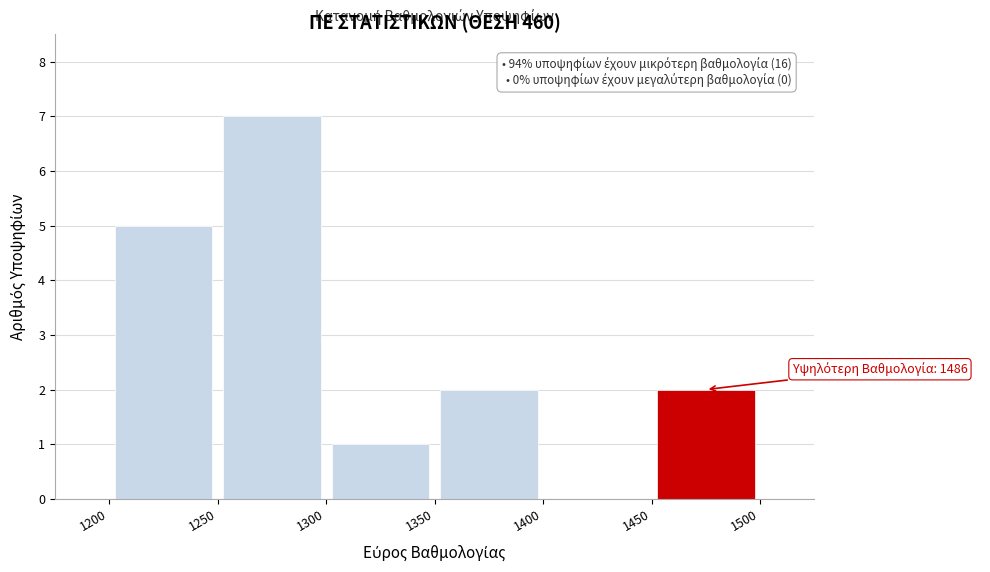

Over which range of the x-axis is the bar tallest?

1250 to 1300